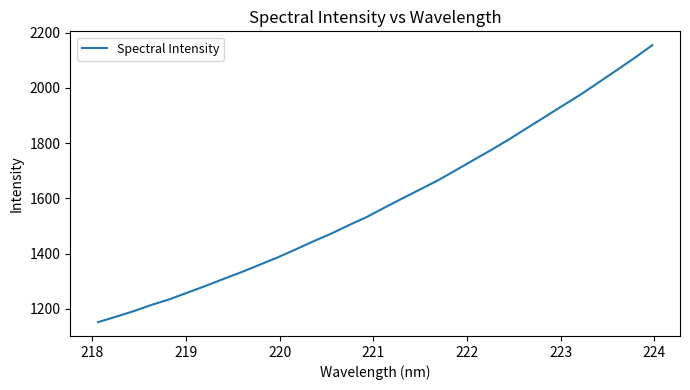

Reading left to right, extract all data points from this chart.

1151.7	1171.2	1191.6	1214.2	1234.6	1258.6	1282.6	1307.7	1332.4	1358.6	1385.0	1413.7	1443.3	1471.2	1502.3	1531.7	1565.9	1599.4	1632.1	1665.1	1701.8	1739.0	1775.7	1814.5	1855.0	1895.5	1936.1	1976.4	2020.0	2063.8	2108.1	2154.6